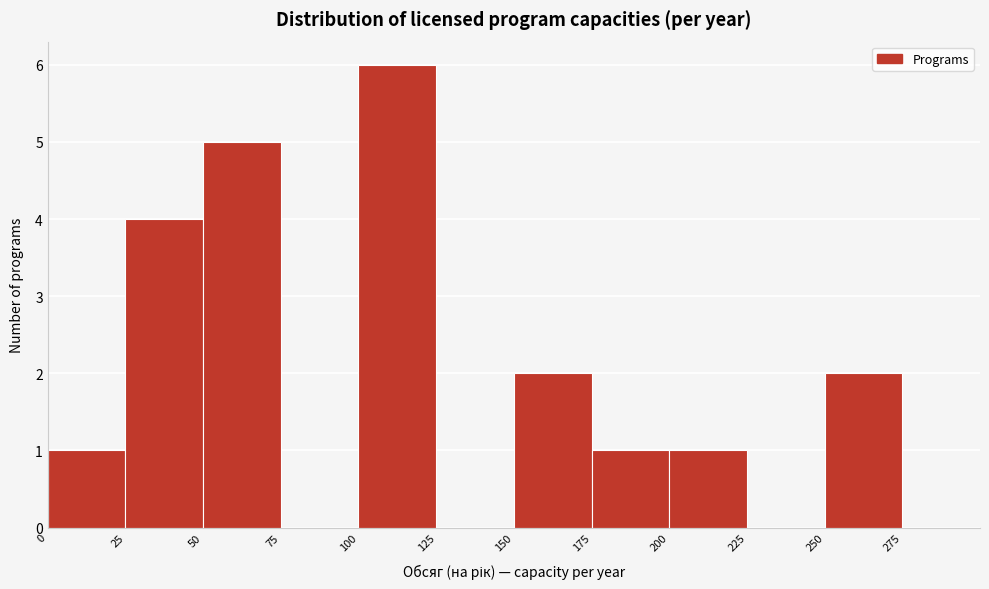

Reading left to right, transcribe this chart: for each bar, give the range it covers on the x-axis and its height. The values are not printed on the chart, so give them approximately, as read against the axis.

0 to 25: 1
25 to 50: 4
50 to 75: 5
75 to 100: 0
100 to 125: 6
125 to 150: 0
150 to 175: 2
175 to 200: 1
200 to 225: 1
225 to 250: 0
250 to 275: 2
275 to 300: 0